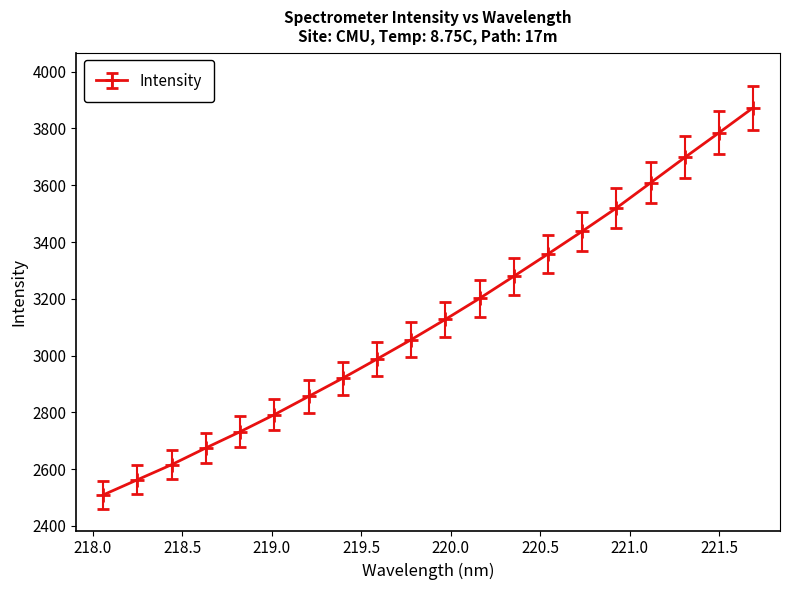

What is the maximum value shown in the chart?

3873.3